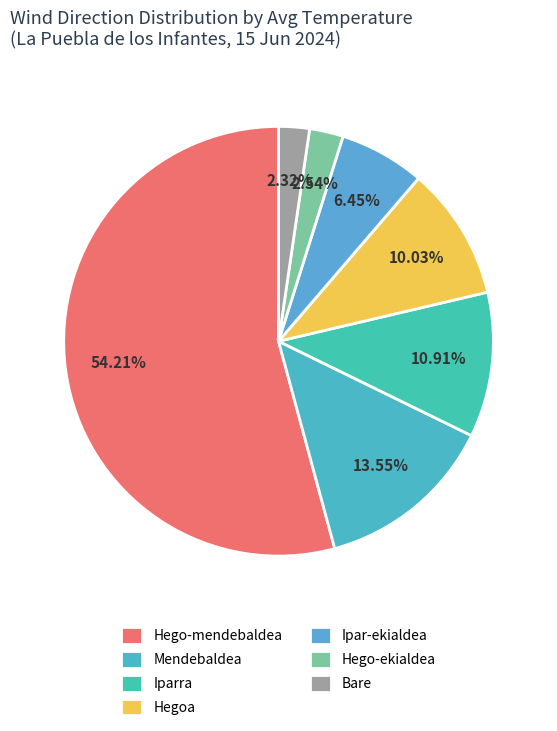

Which category accounts for the majority?

Hego-mendebaldea